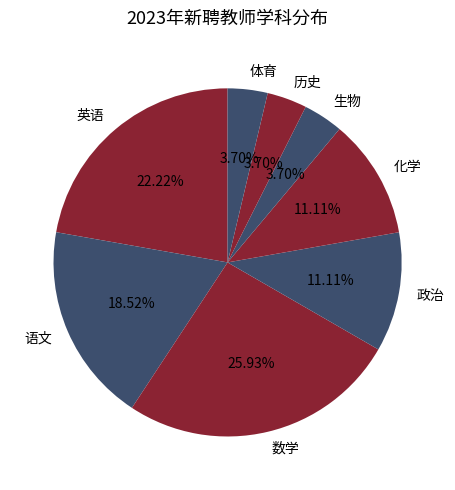

Which category has the biggest portion of the pie?

数学